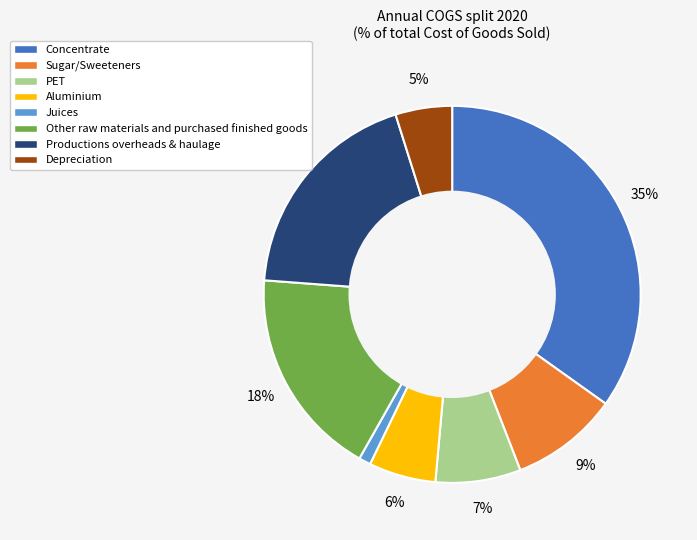

Which category has the biggest portion of the pie?

Concentrate